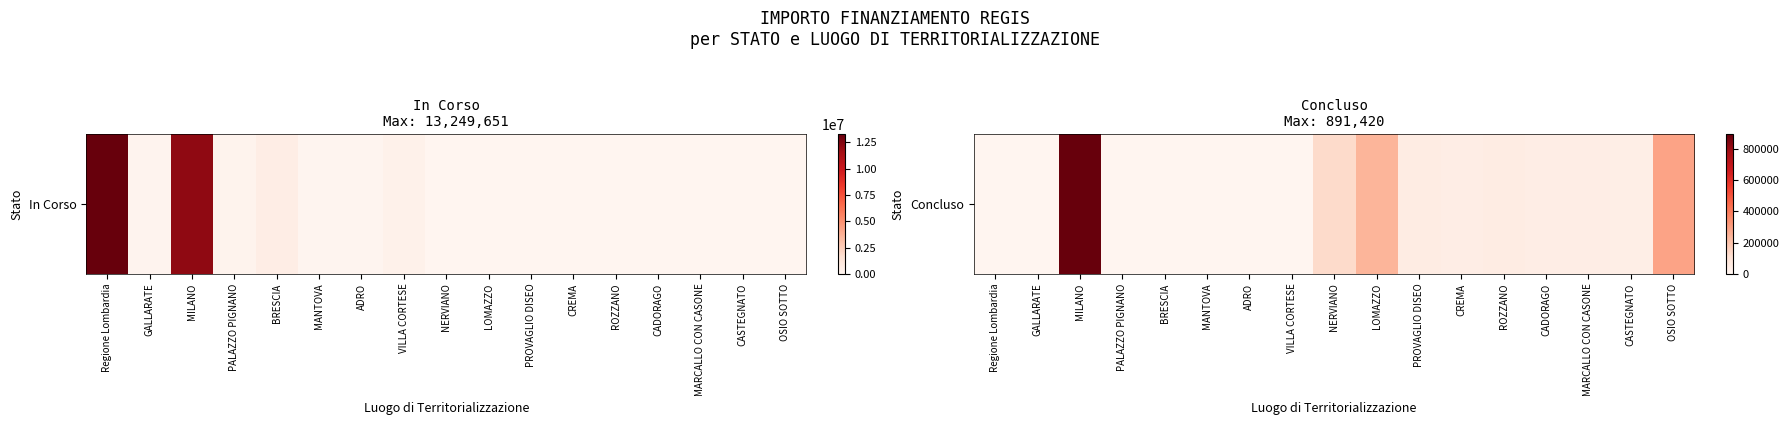

What is the change in value from BRESCIA to CADORAGO?

+38500.0